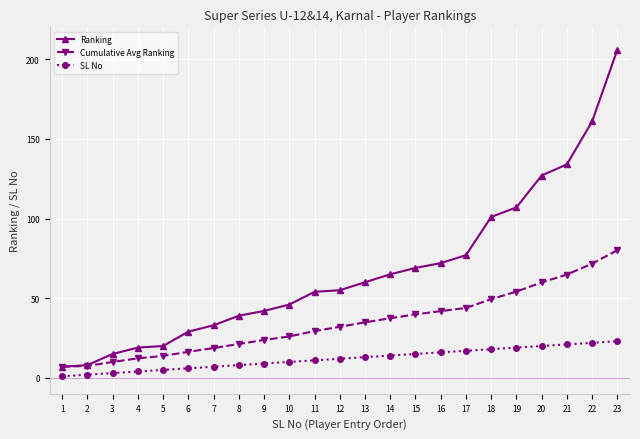

Rank the series by their average value, from highest to lowest.

Ranking, Cumulative Avg Ranking, SL No